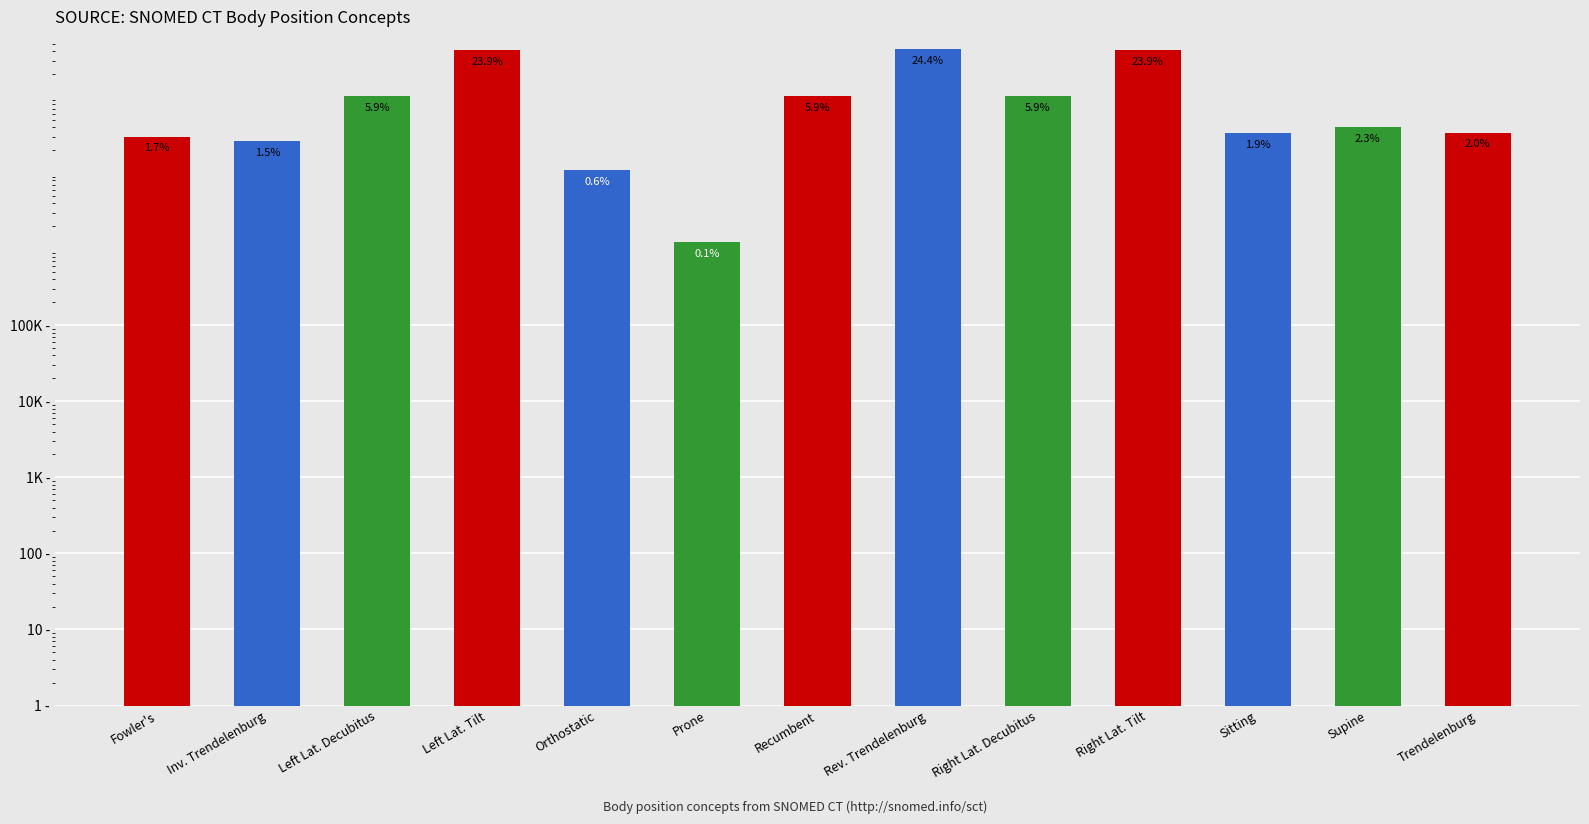

What is the average value?

133671311